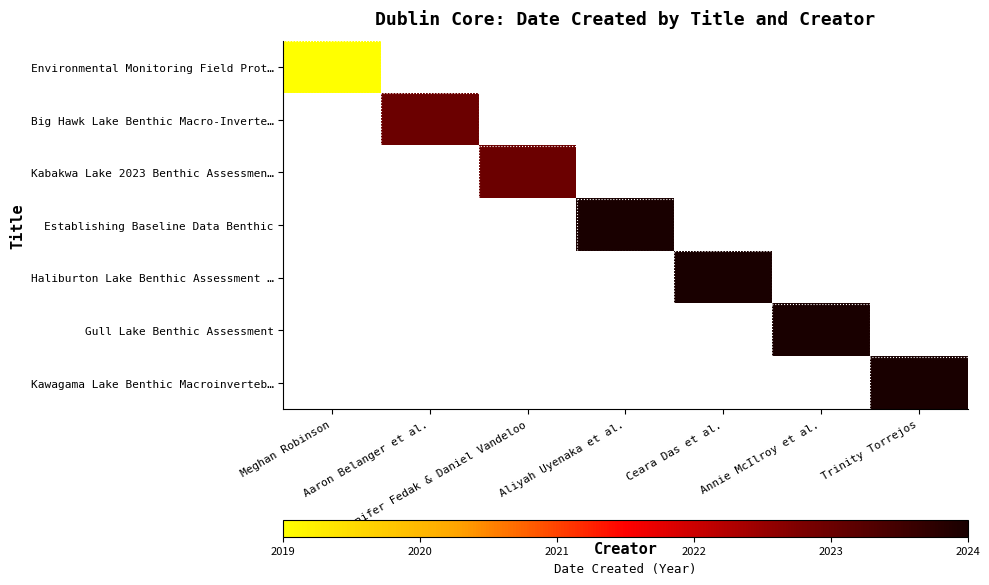

Is the value of Haliburton Lake Benthic Assessment … at Aaron Belanger et al. greater than the value of Establishing Baseline Data Benthic at Ceara Das et al.?

No